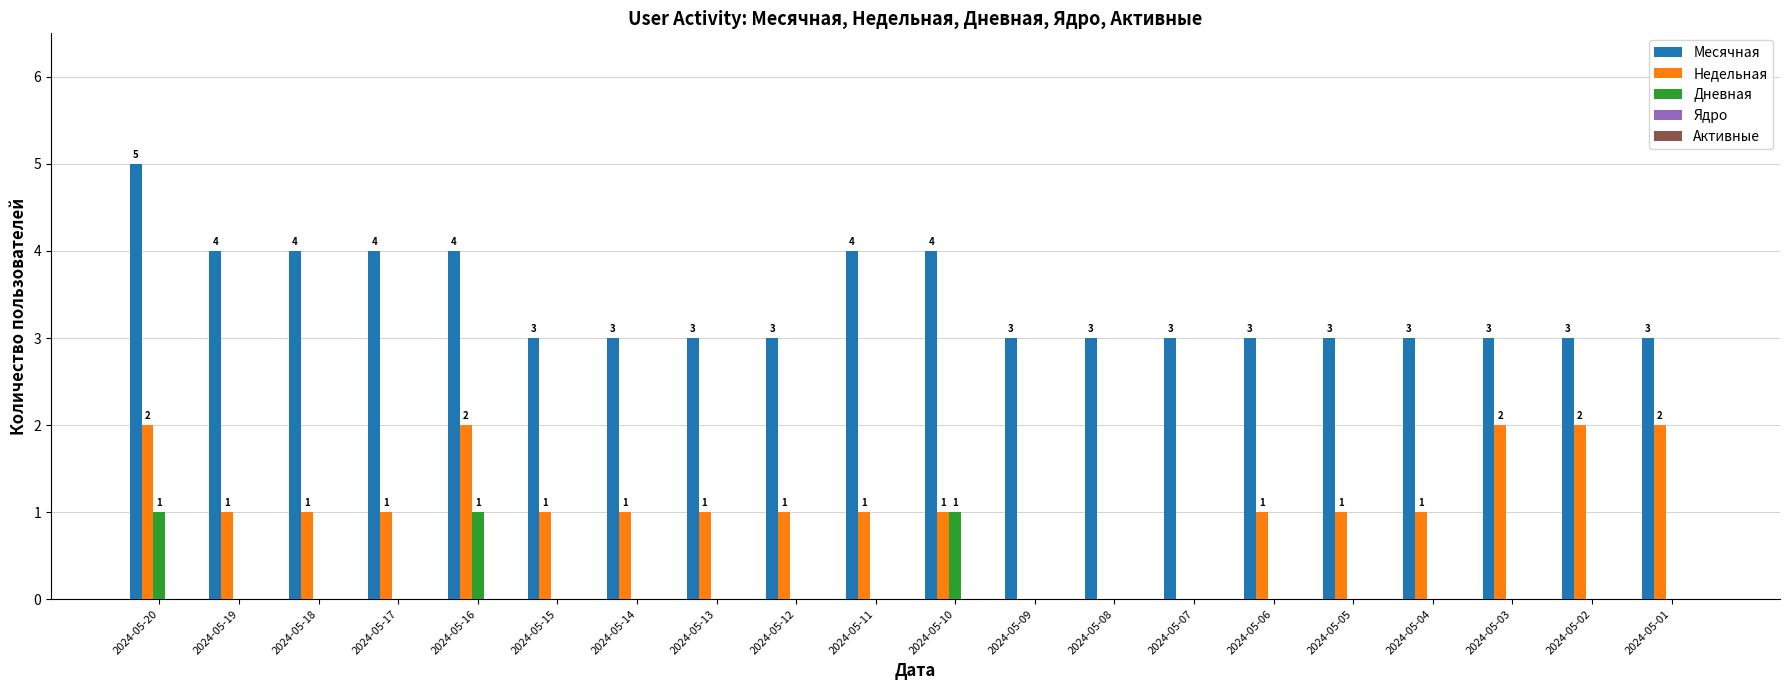

What is the average value of the Недельная series?

1